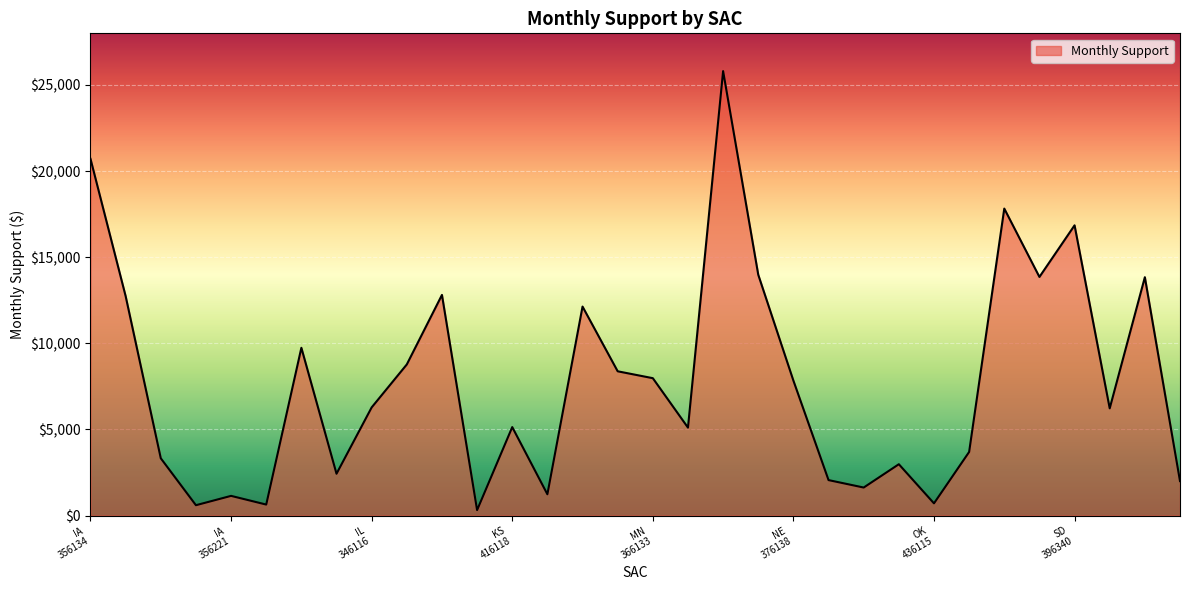

Does the chart have visible grid lines?

Yes